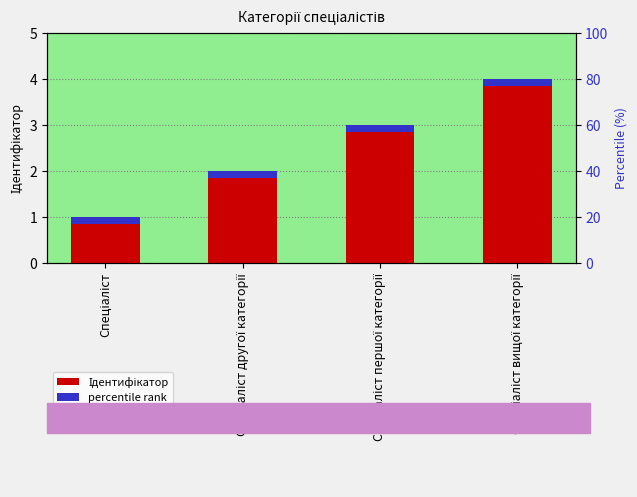

Does the chart contain any negative values?

No